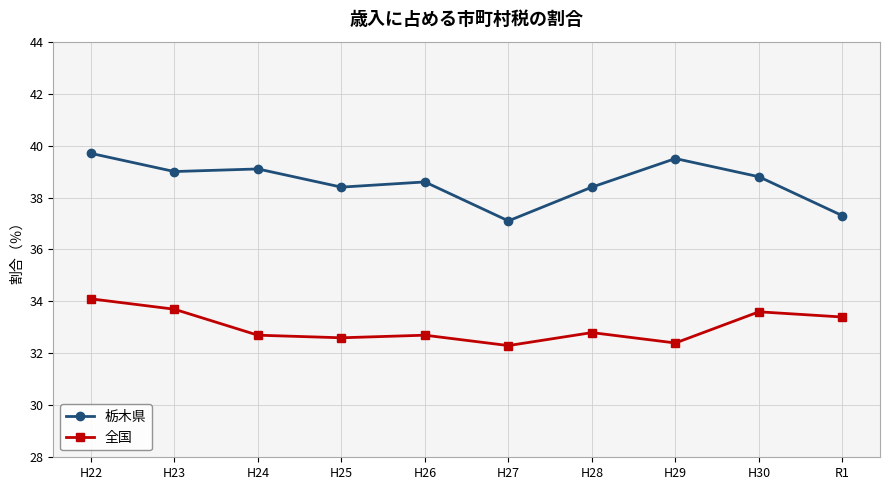

What is the label of the 1st point from the right?

R1